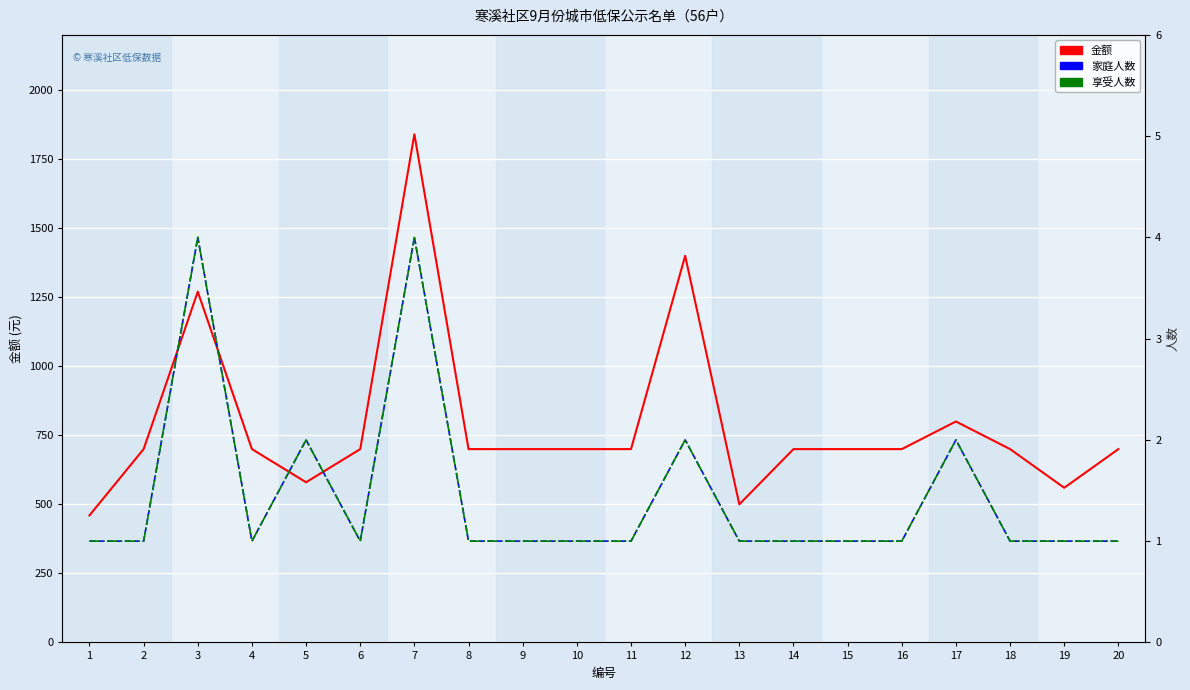

The value of 享受人数 at 8 is 1. True or false?

True